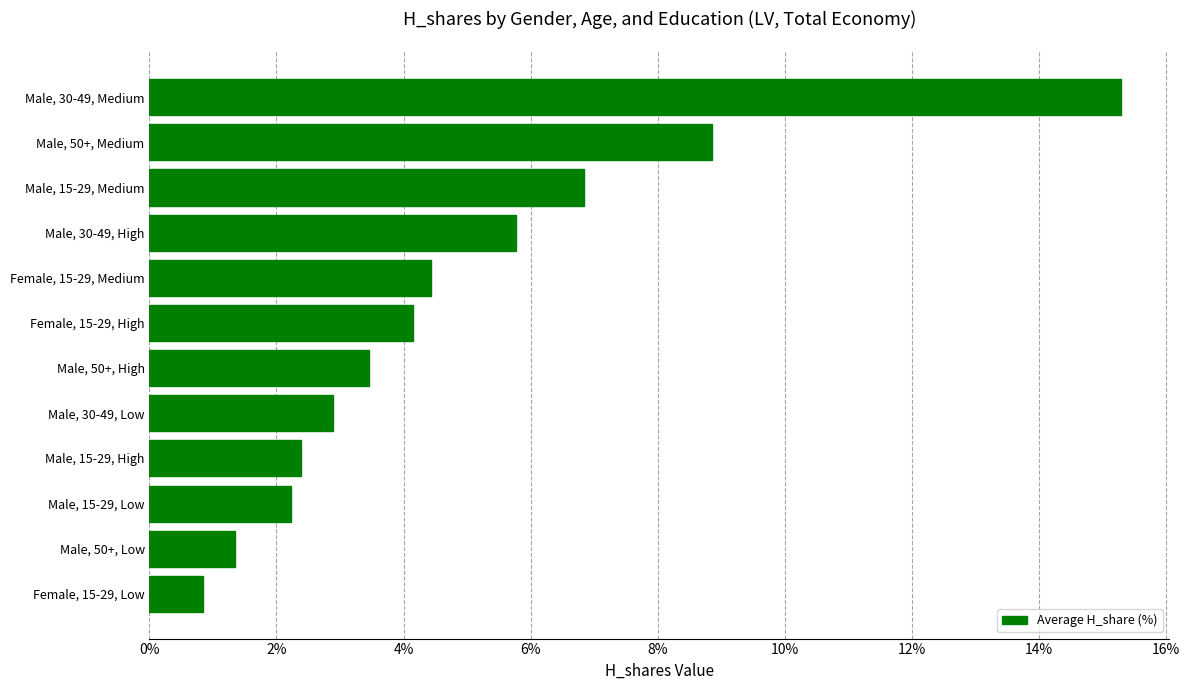

How many values exceed 4?

6